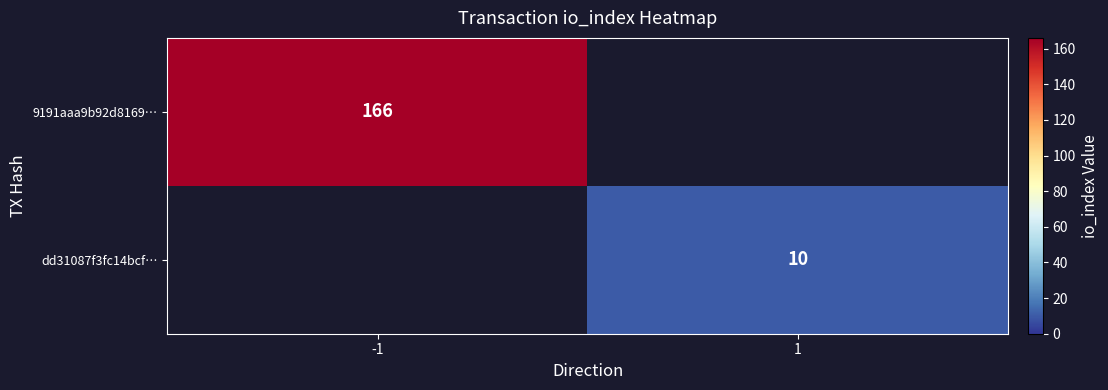

The dd31087f3fc14bcf… series shows 5 at 1. True or false?

False